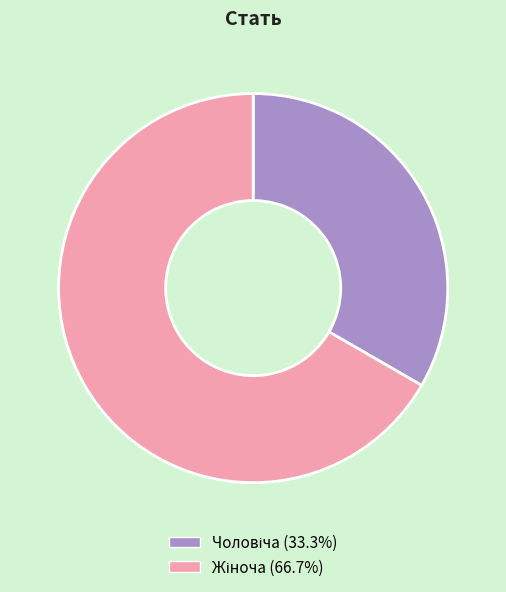

Is there any slice that represents more than half of the pie?

Yes